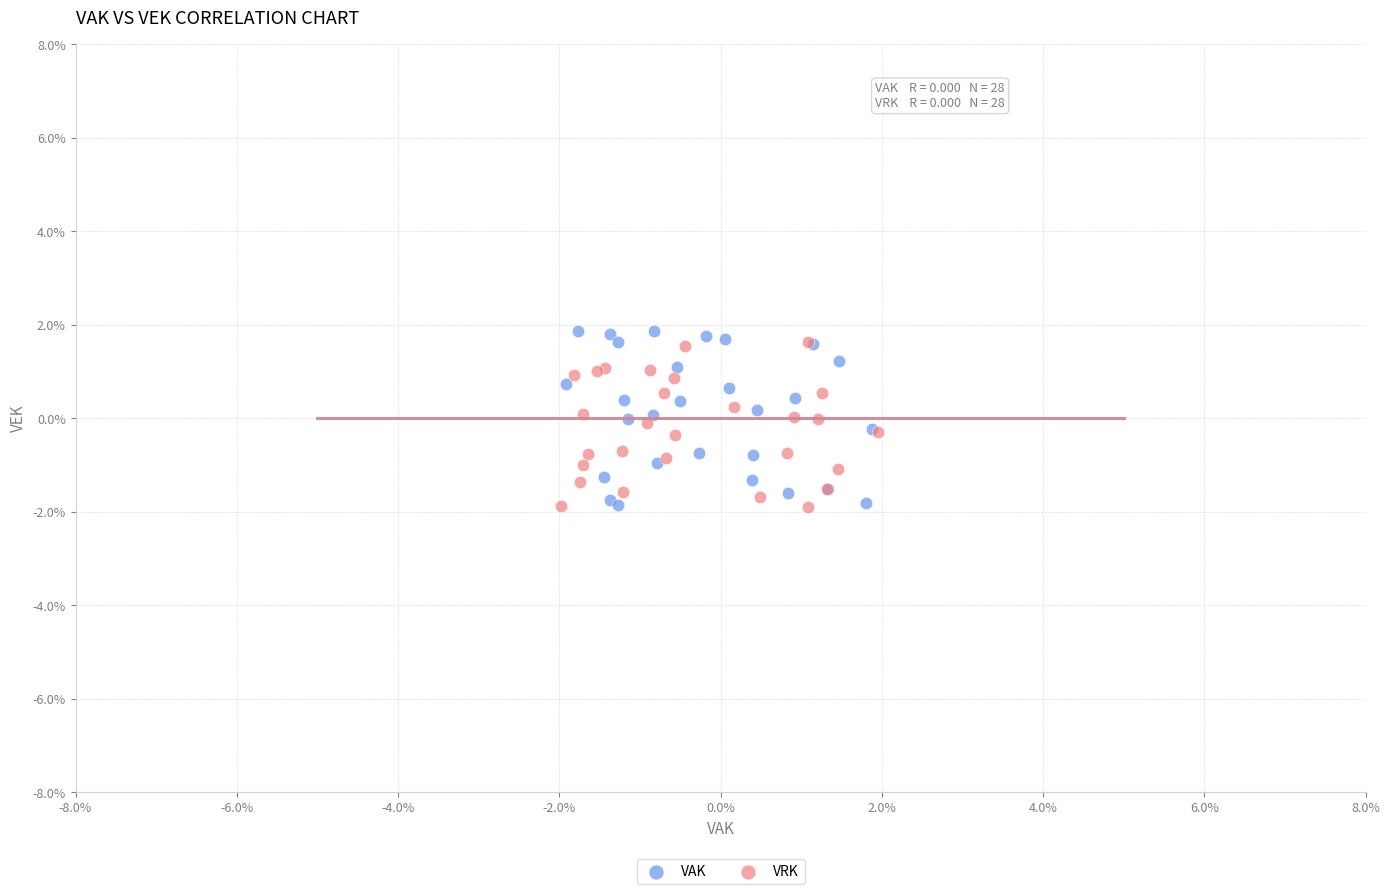

What are all the series names shown in the legend?

VAK, VRK